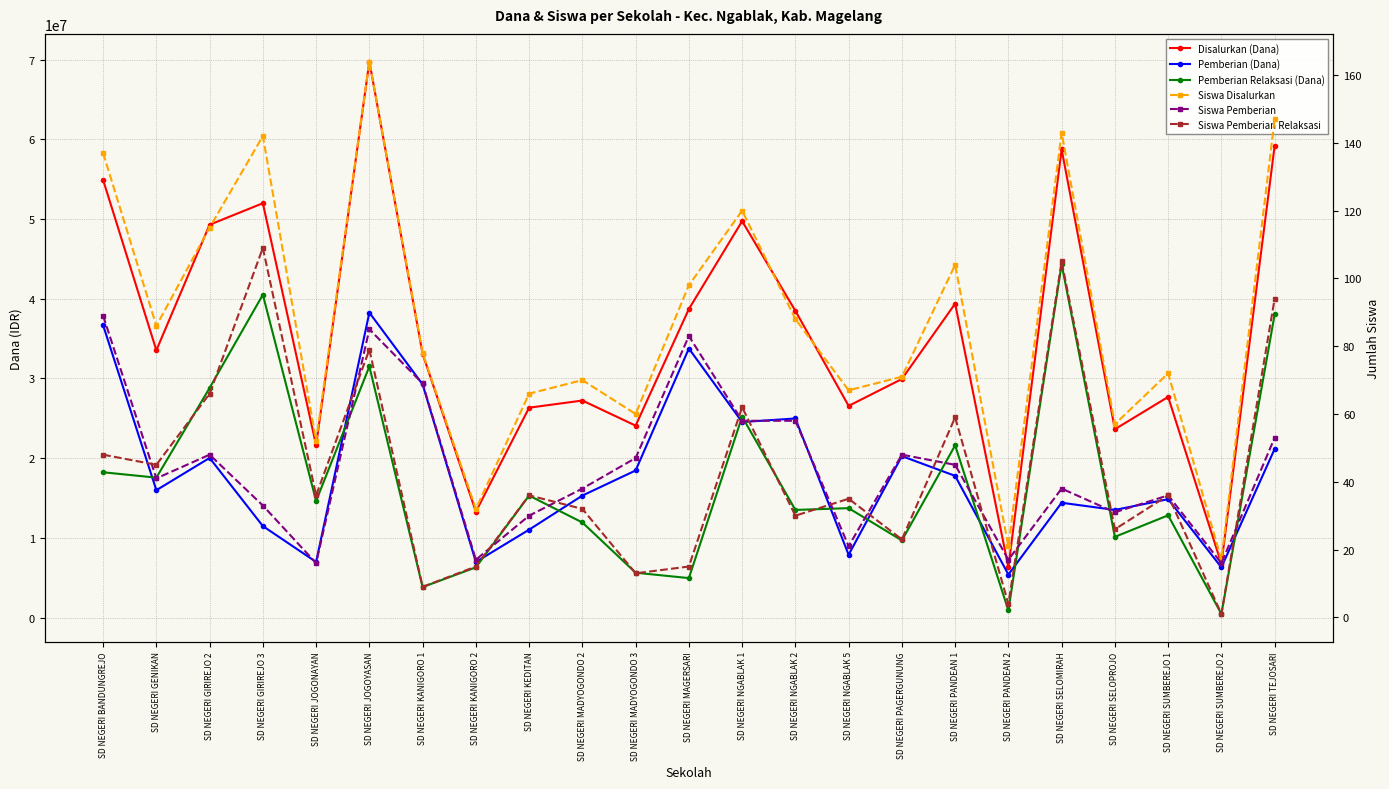

True or false: Pemberian (Dana) has a value of 5104727 at SD NEGERI GIRIREJO 3.

False